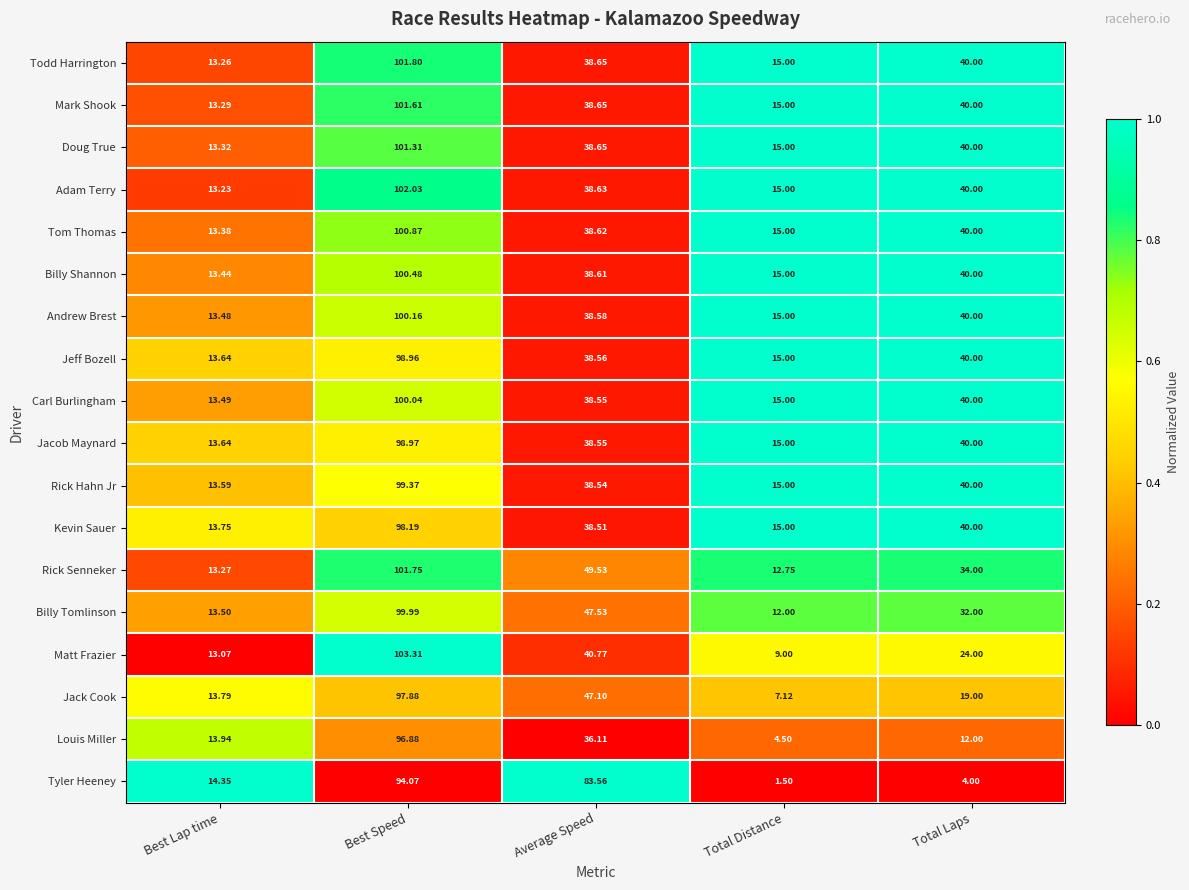

Which category has the highest value in the Billy Tomlinson series?

Best Speed